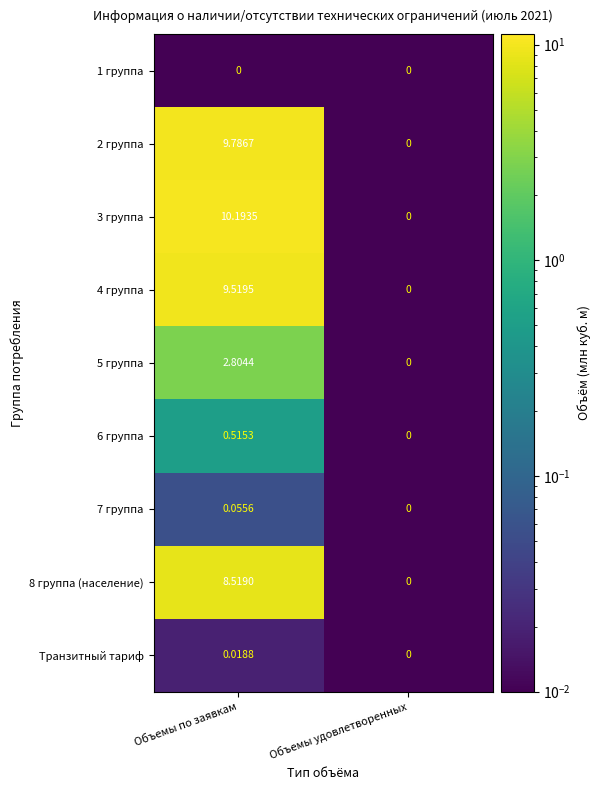

Which category has the lowest value in the 6 группа series?

Объемы удовлетворенных